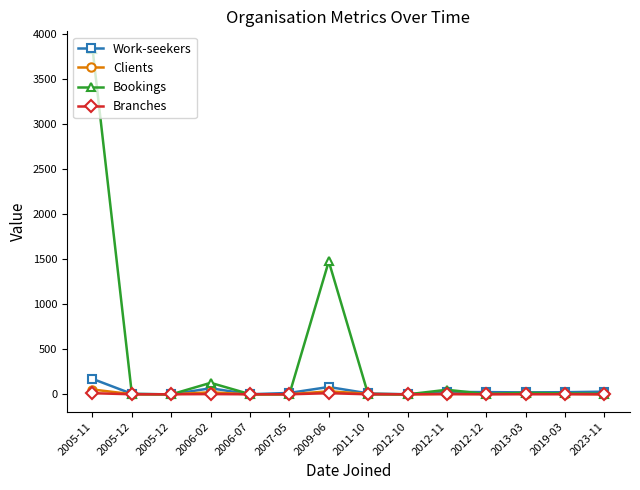

How many lines are shown in the chart?

4